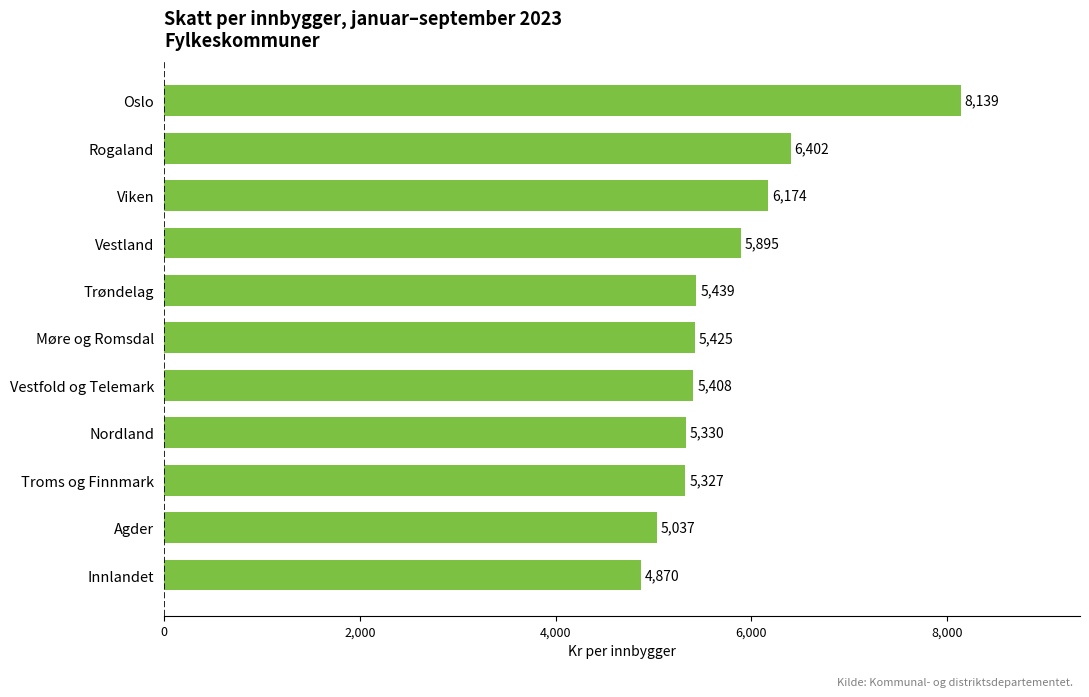

The value at Trøndelag is 8363.3. True or false?

False